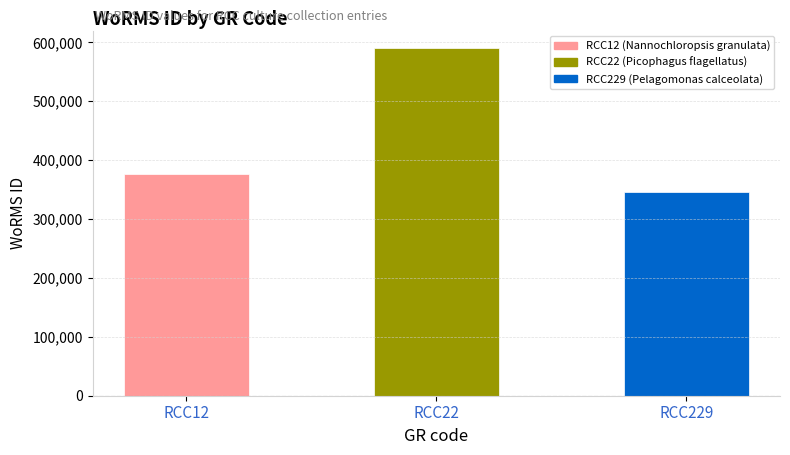

Count the values in the range 345504 to 590439.

3